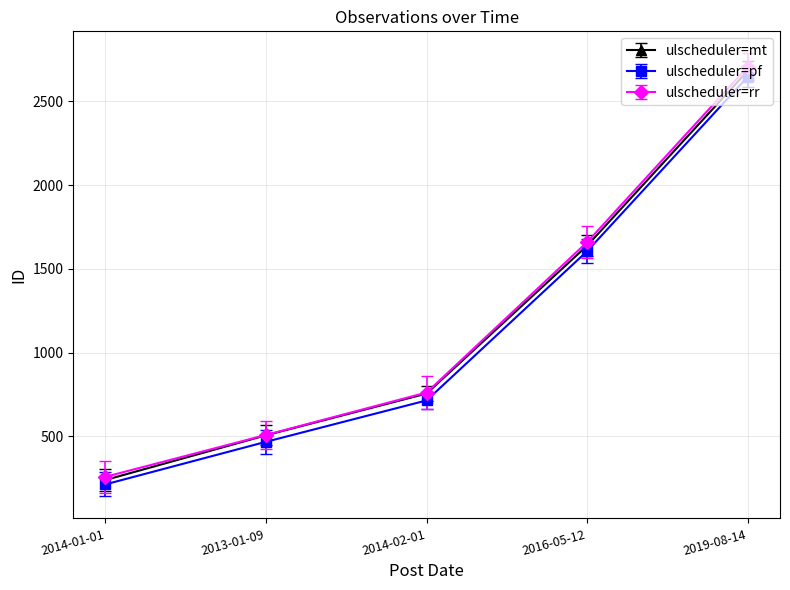

What is the label of the 2nd point from the right?

2016-05-12